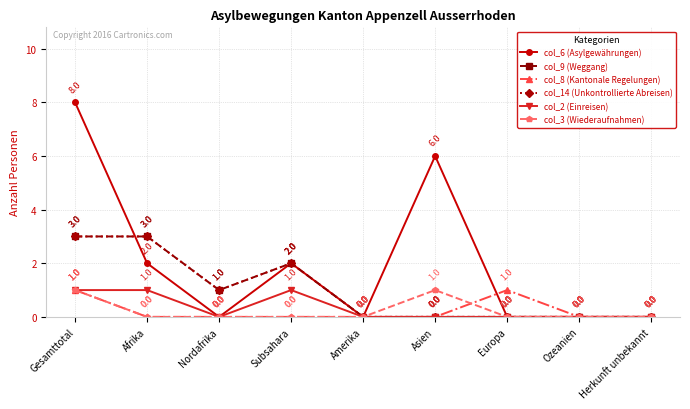

What is the total value across all series at Europa?

1